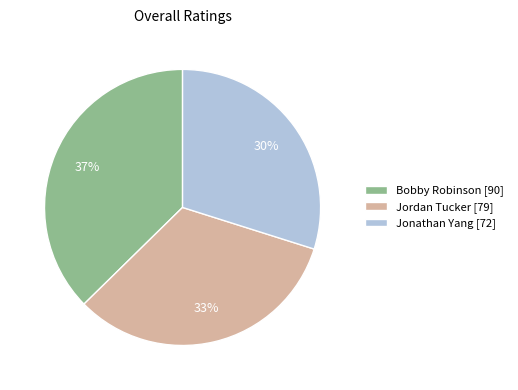

Does Jordan Tucker represent more than half of the total?

No